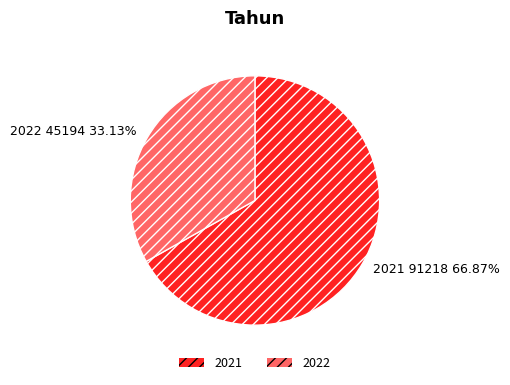

What is the ratio of the value at 2022 to the value at 2021?

0.5